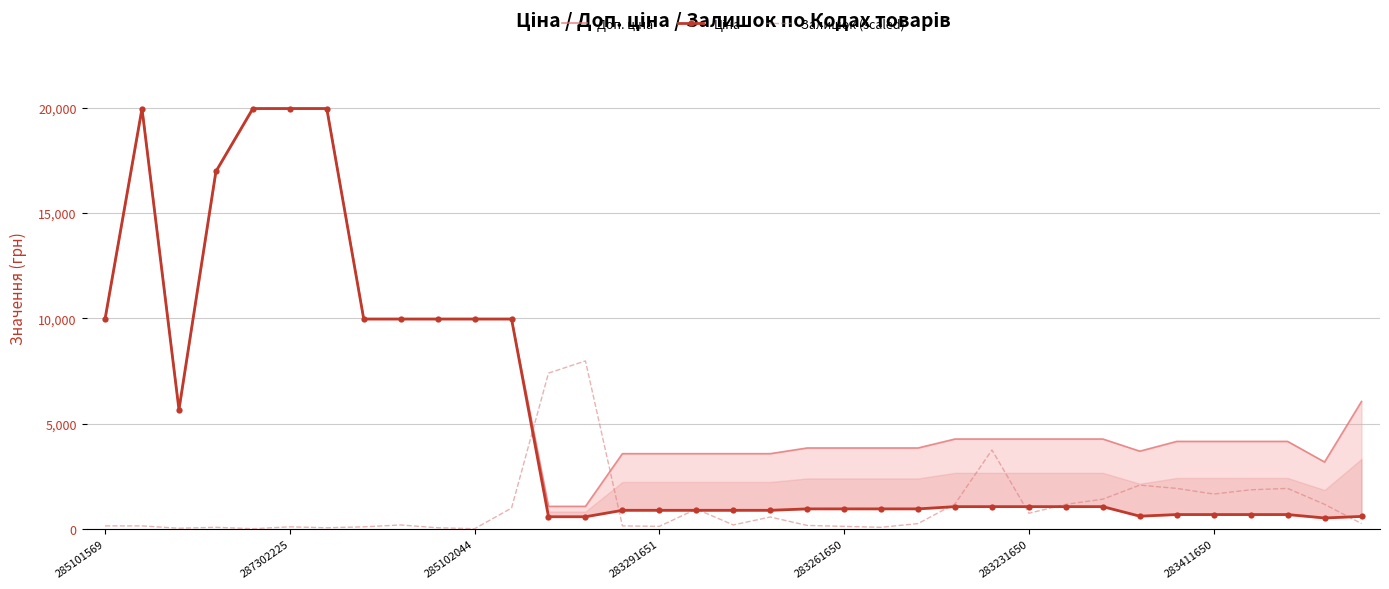

Reading left to right, transcribe all the data shown in this chart.

Доп. ціна: 9975.0	19964.2	5673.8	16976.3	19964.2	19964.2	19964.2	9975.0	9975.0	9975.0	9975.0	9975.0	1081.7	1081.7	3583.6	3583.6	3583.6	3583.6	3583.6	3854.0	3854.0	3854.0	3854.0	4279.1	4279.1	4279.1	4279.1	4279.1	3701.9	4165.6	4165.6	4165.6	4165.6	3187.6	6061.2
Ціна: 9975.0	19964.2	5673.8	16976.3	19964.2	19964.2	19964.2	9975.0	9975.0	9975.0	9975.0	9975.0	589.9	589.9	895.9	895.9	895.9	895.9	895.9	963.5	963.5	963.5	963.5	1069.8	1069.8	1069.8	1069.8	1069.8	617.0	694.3	694.3	694.3	694.3	531.3	606.1
Залишок (scaled): 155.7	155.7	44.5	89.0	22.2	111.2	66.7	111.2	200.2	66.7	22.2	1001.0	7407.3	7985.7	155.7	133.5	956.5	200.2	578.3	178.0	133.5	89.0	266.9	1201.2	3759.3	756.3	1178.9	1423.6	2091.0	1935.2	1668.3	1868.5	1935.2	1178.9	266.9